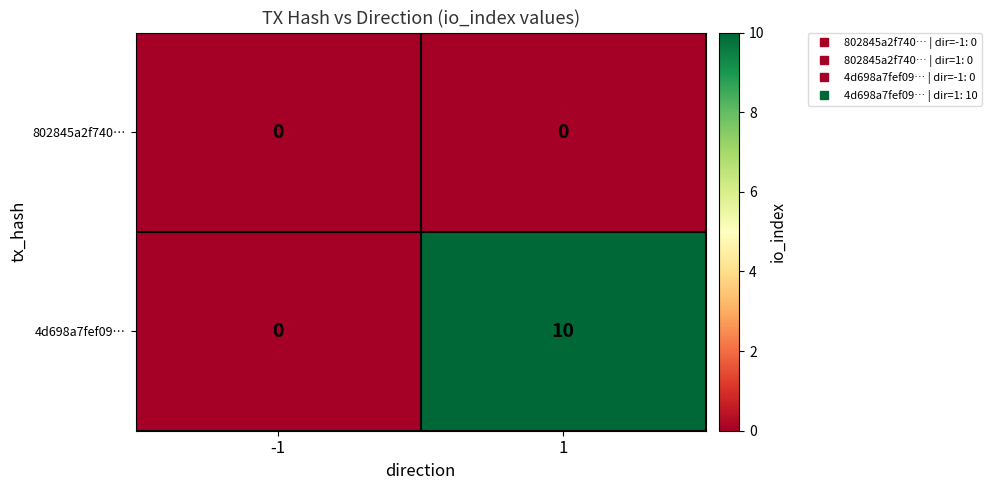

What is the spread (max minus min) of values at 1?

10